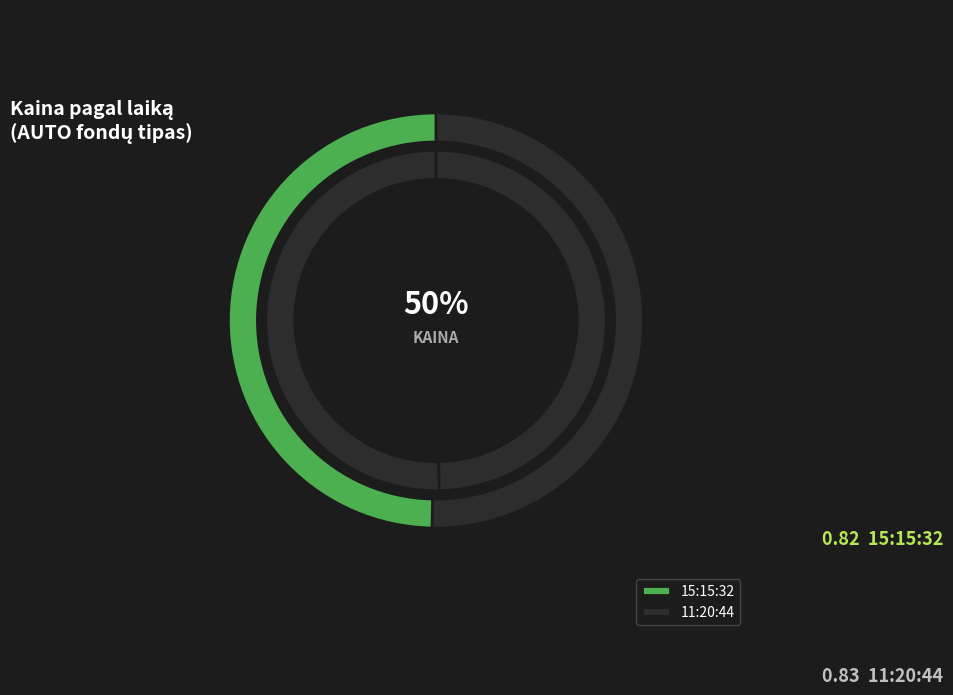

How many segments does this pie chart have?

2